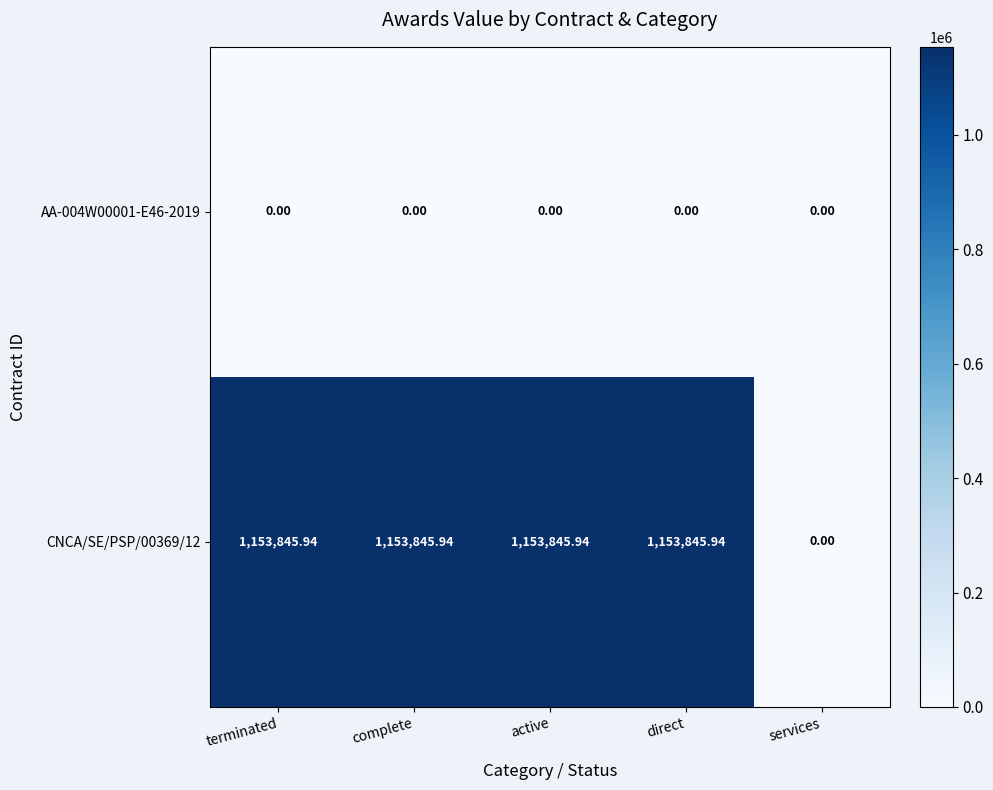

Is the value of AA-004W00001-E46-2019 at services greater than the value of CNCA/SE/PSP/00369/12 at terminated?

No